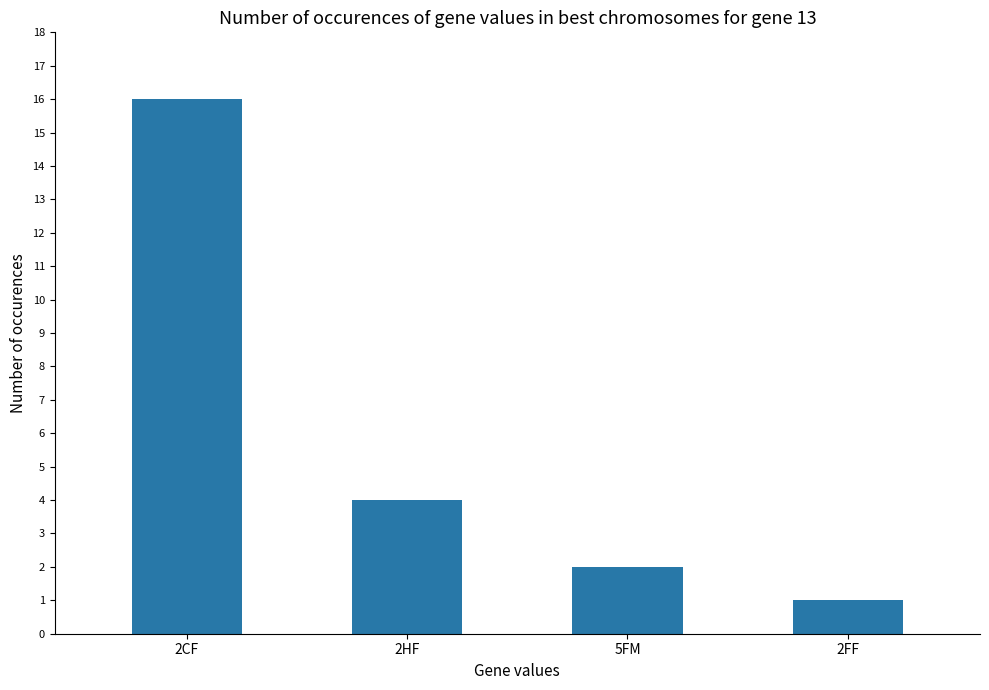

At which category does the chart reach its peak across all series?

2CF